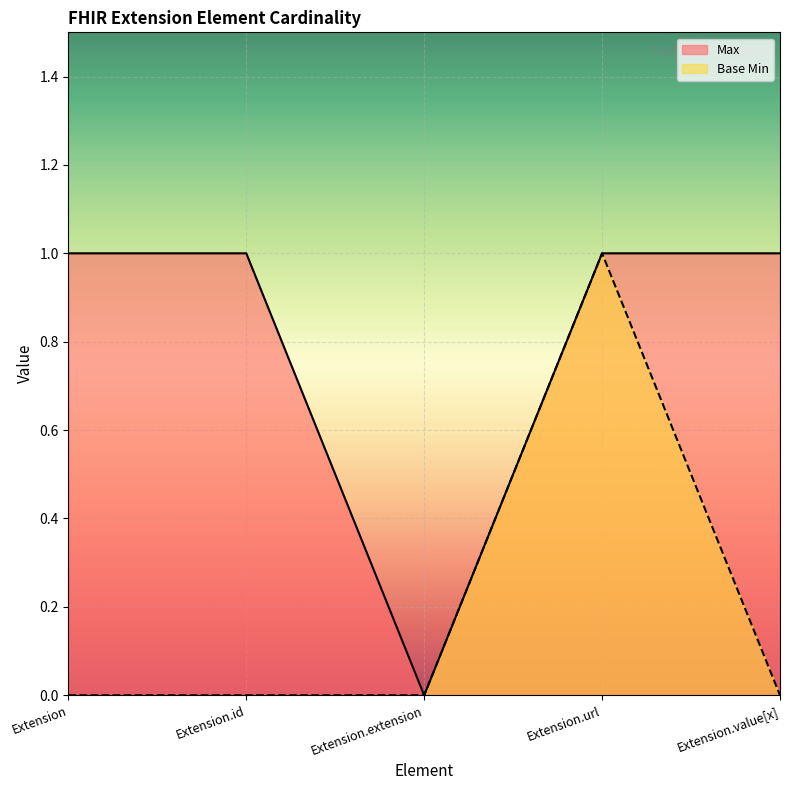

What is the sum of all Base Min values?

1